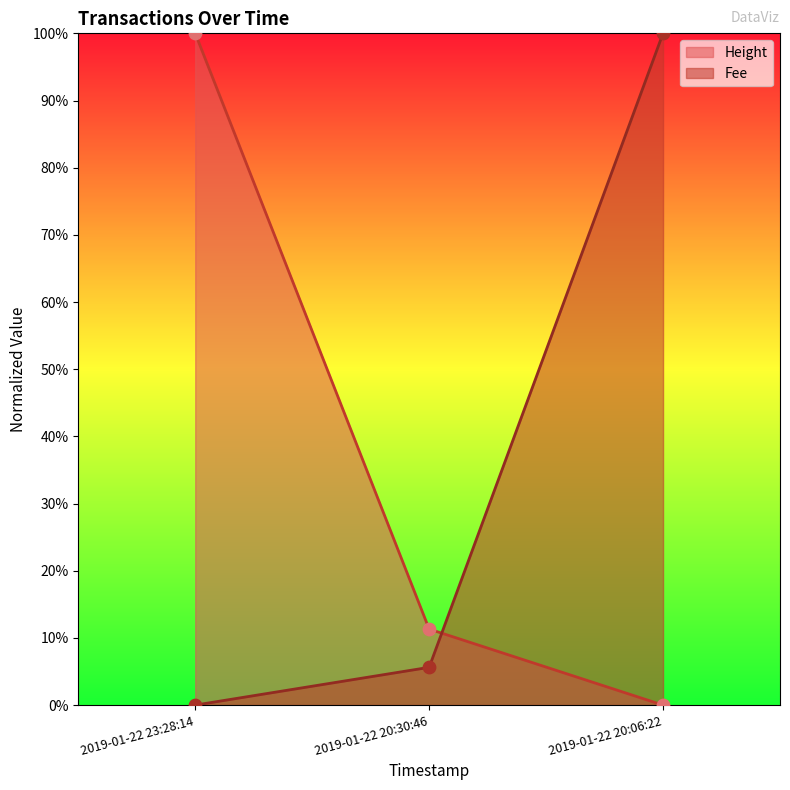

Which series contains the highest Y value?

Height